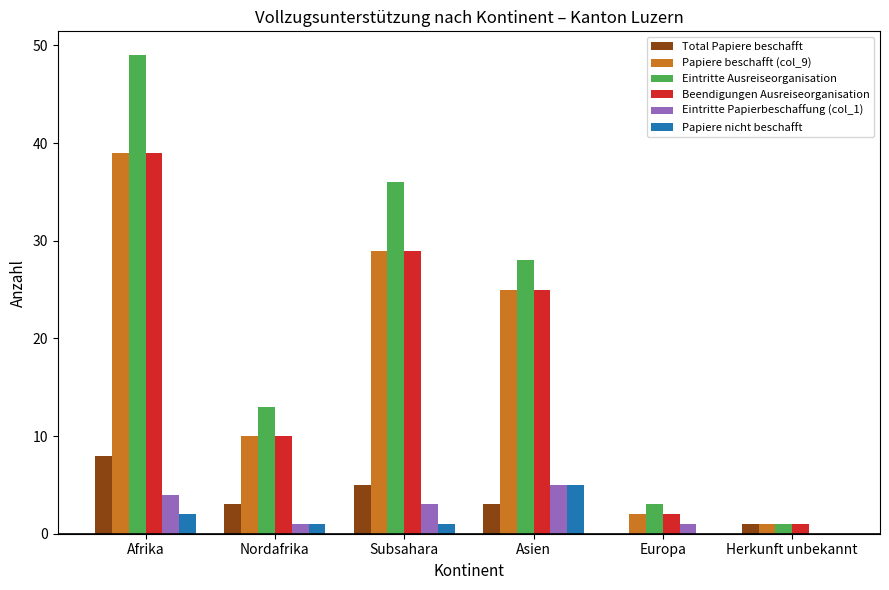

What is the total value across all series at Europa?

8